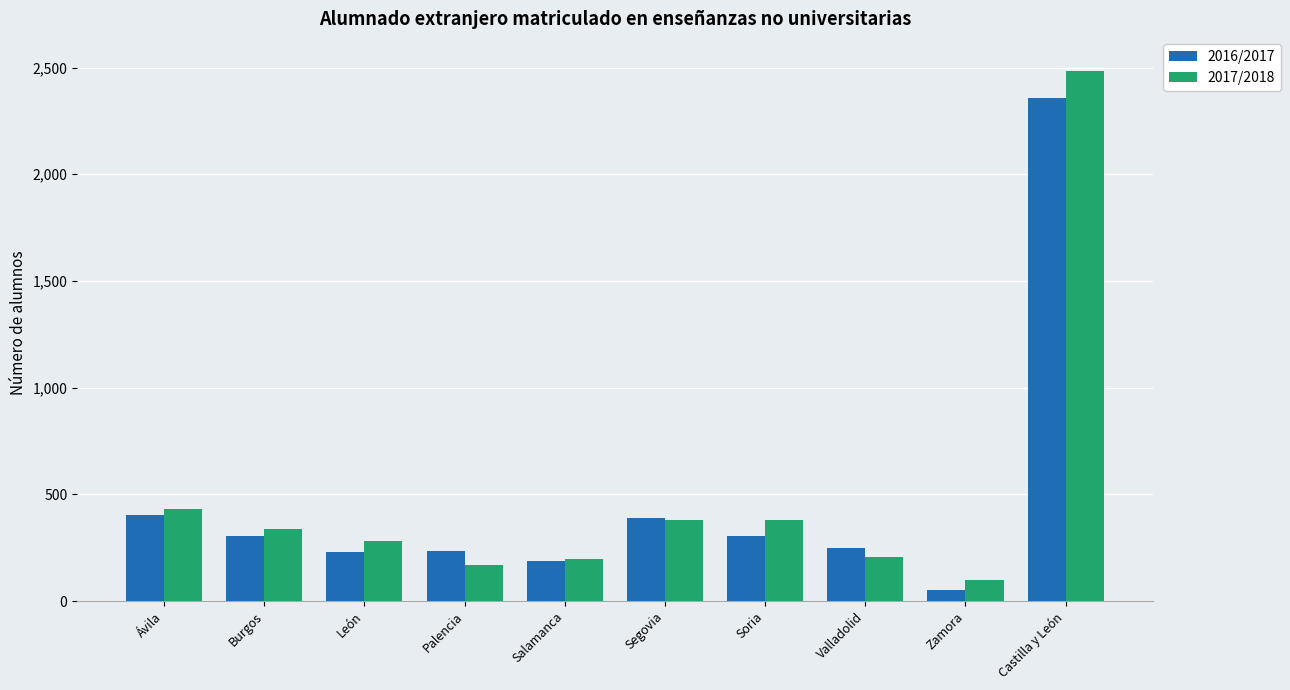

How many bars are there in total?

20